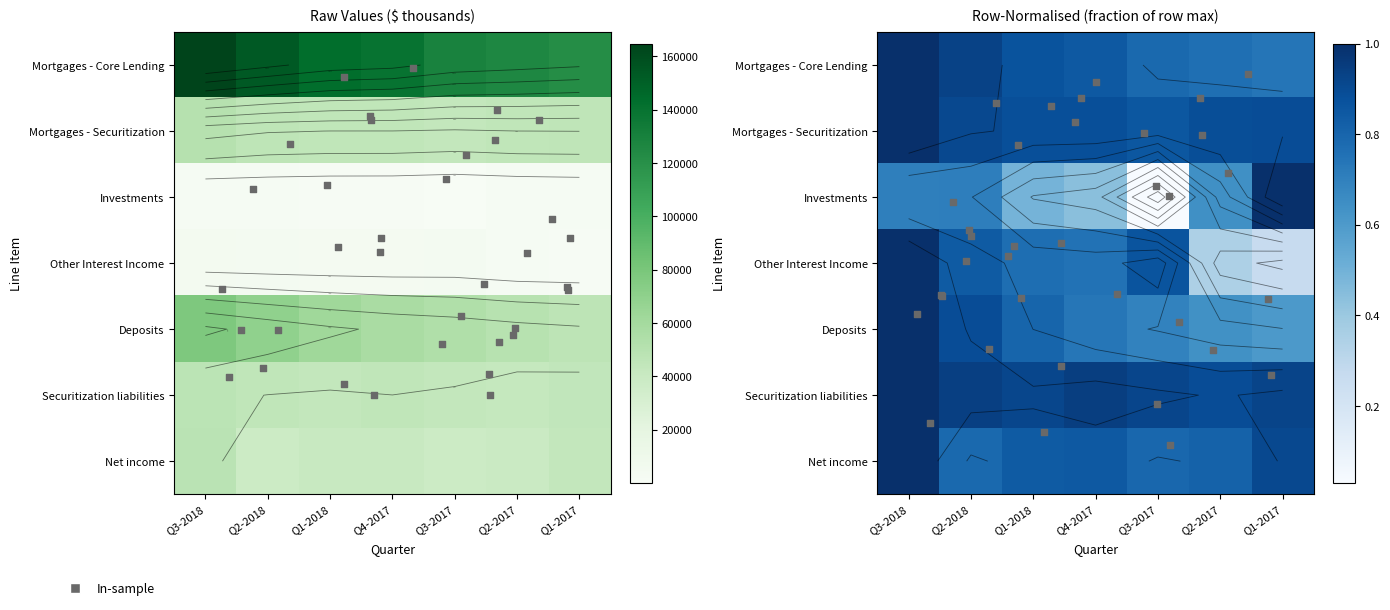

What is the sum of all Mortgages - Securitization values?

319969.0